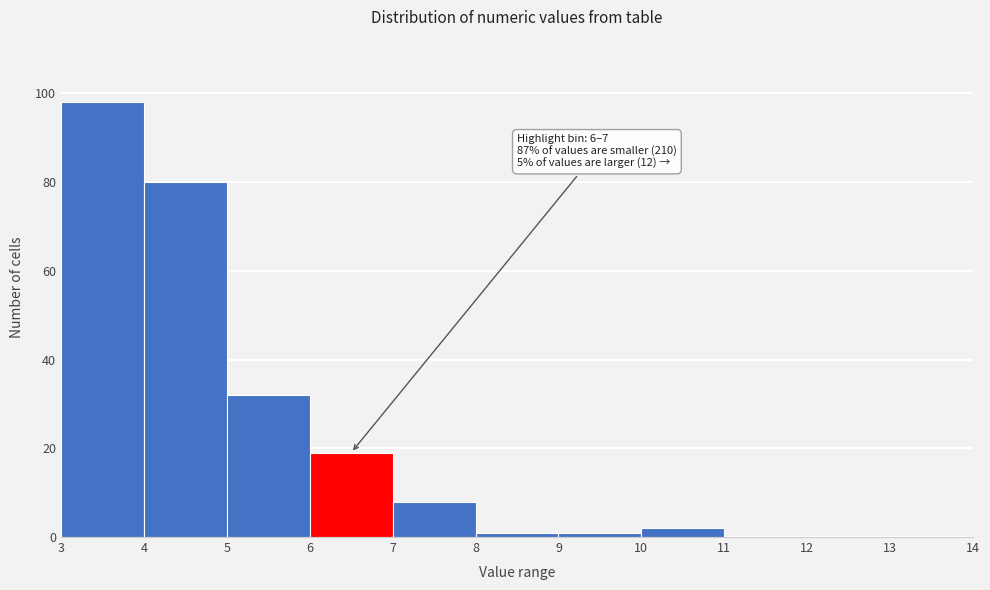

Over which range of the x-axis is the bar tallest?

3 to 4